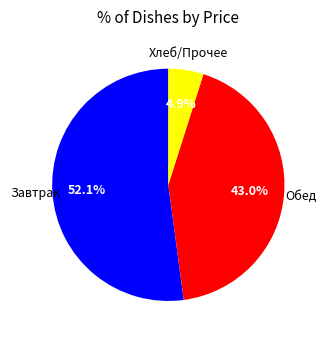

Is there any slice that represents more than half of the pie?

Yes